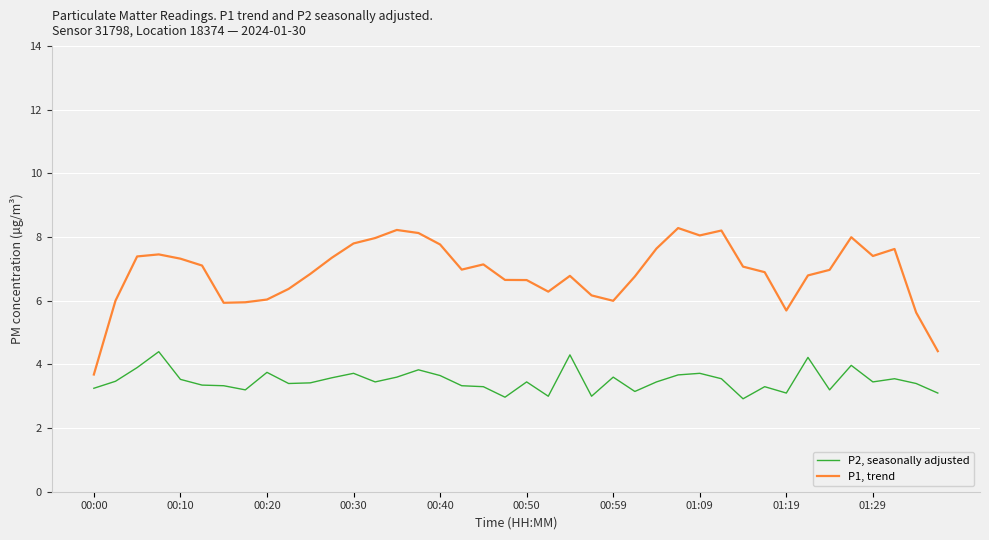

Which series has the largest total across all categories?

P1, trend